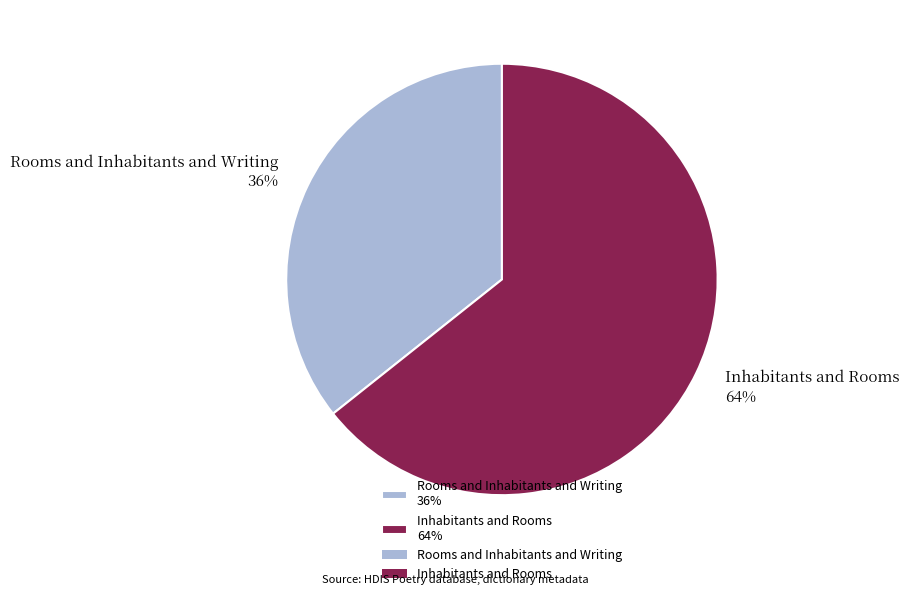

Is the sum of Rooms and Inhabitants and Writing 36% and Inhabitants and Rooms 64% greater than half?

Yes